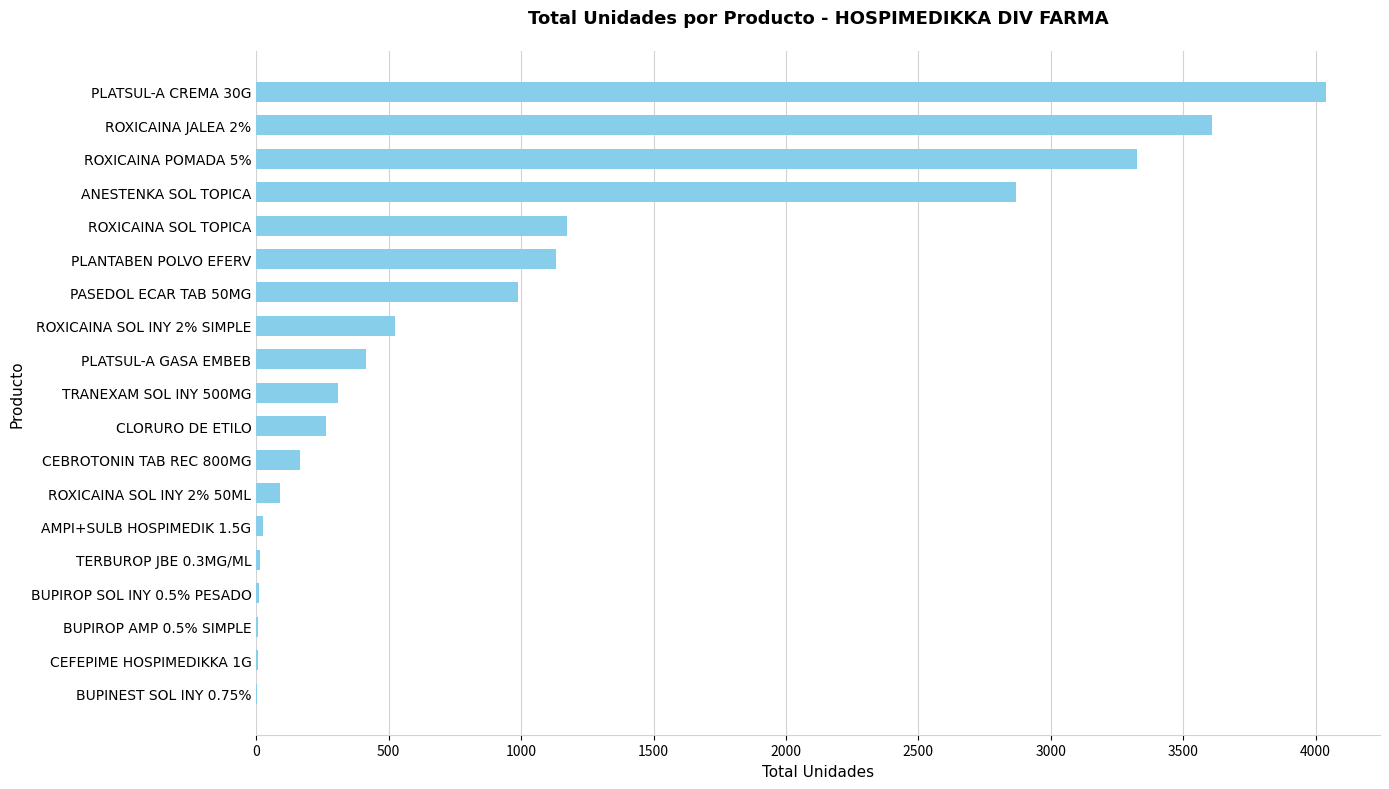

How many values exceed 307?

10